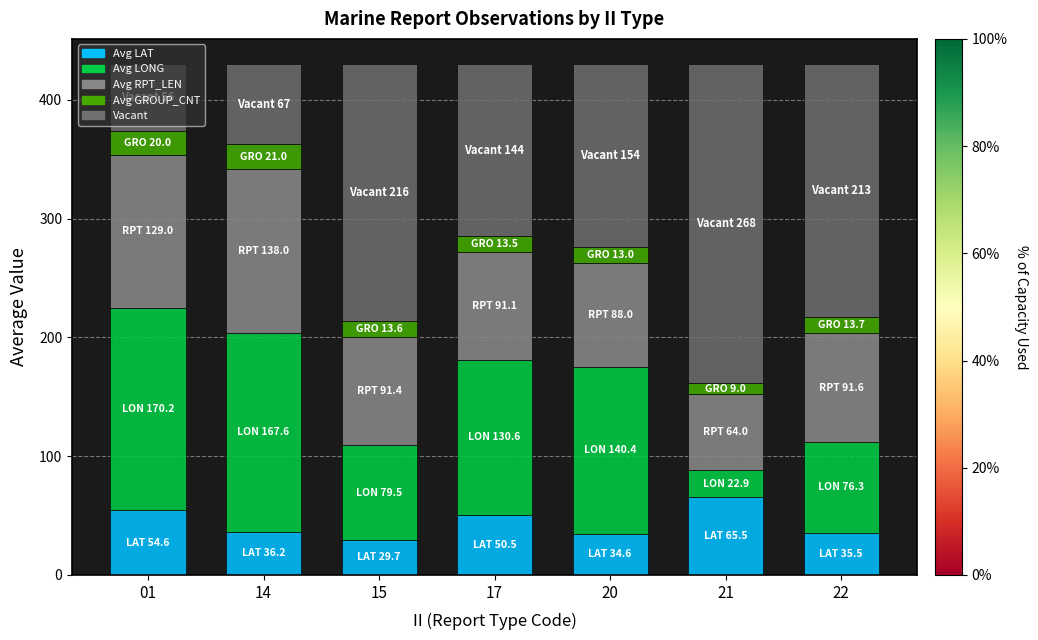

Is it true that Avg LAT equals 63.3 at 14?

False